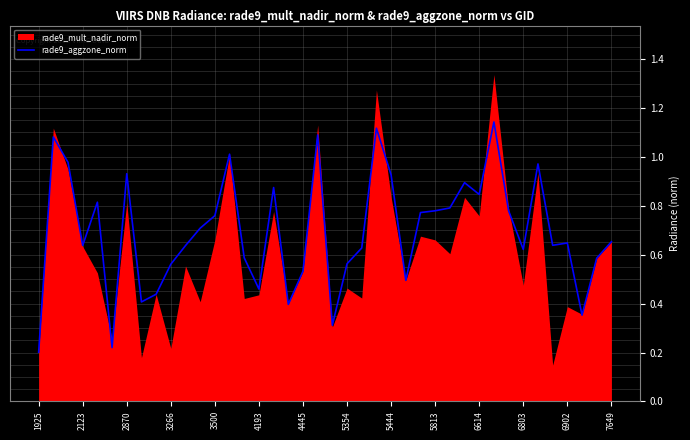

How many lines are shown in the chart?

1